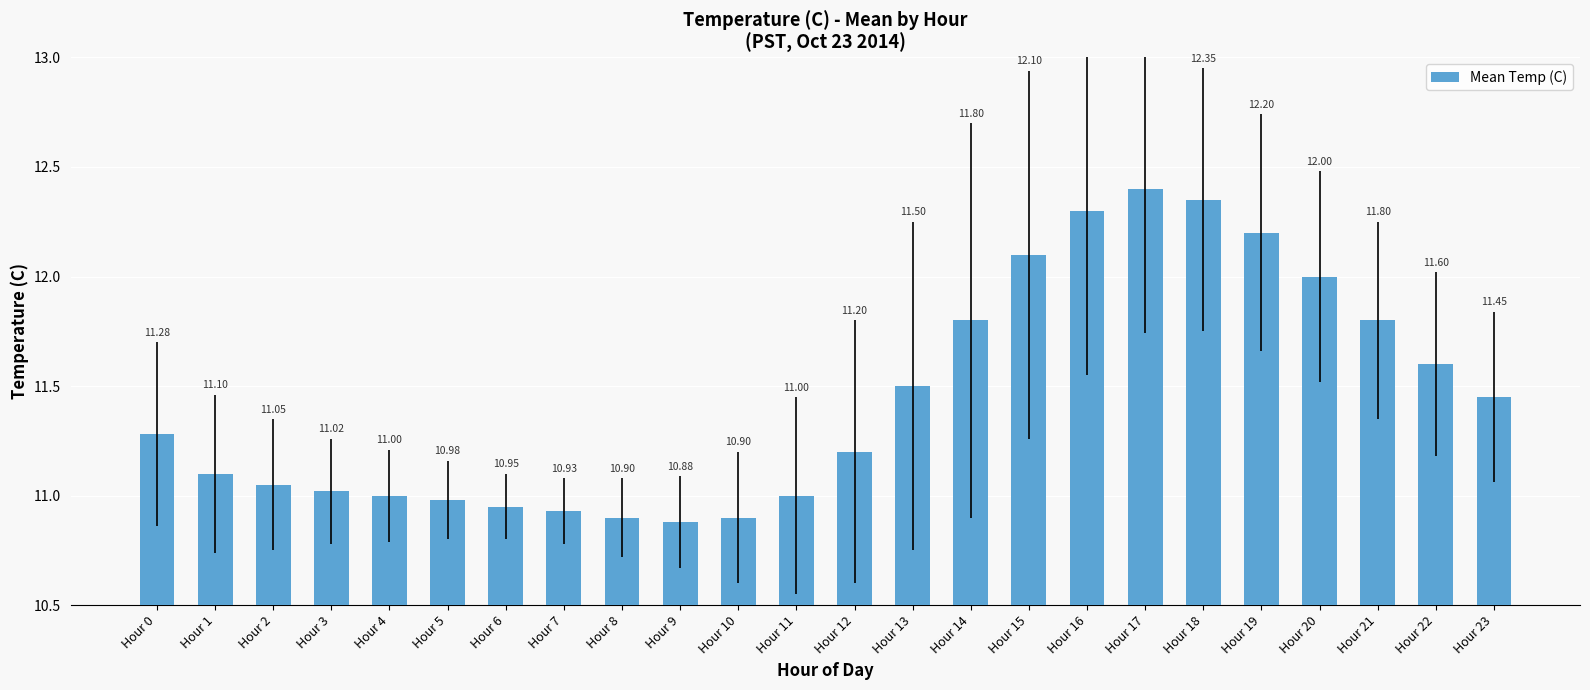

True or false: the data shows 10.9 at Hour 9.

True